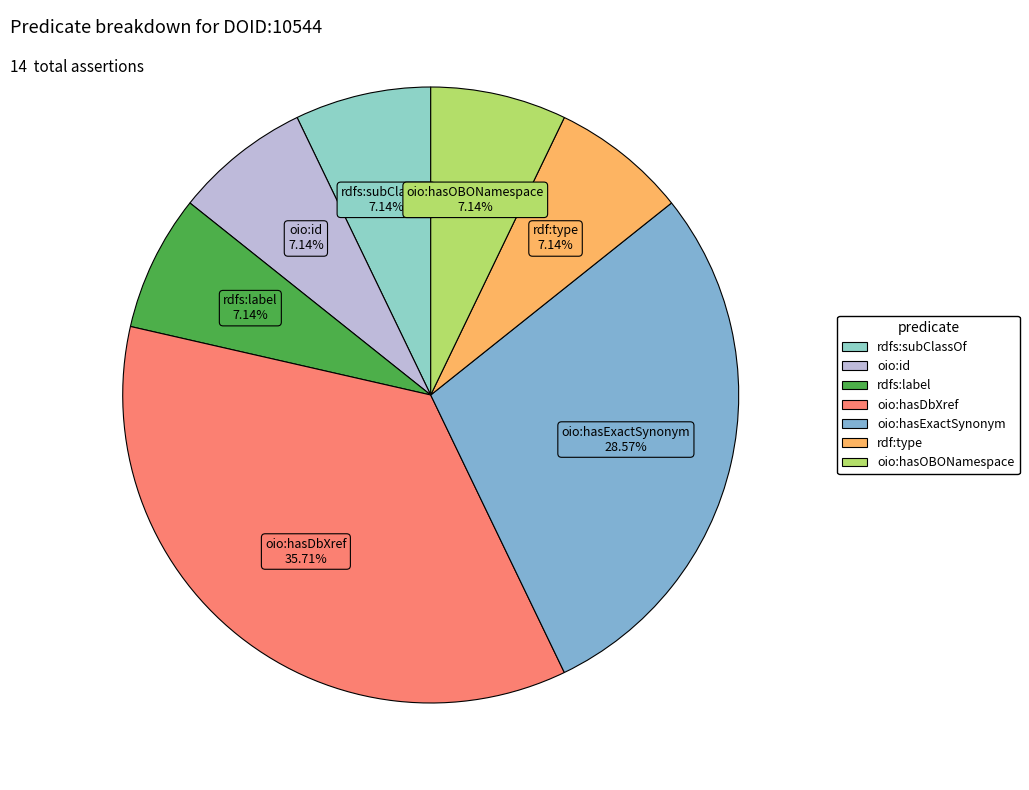

What percentage is NOT represented by oio:hasDbXref?

64.3%